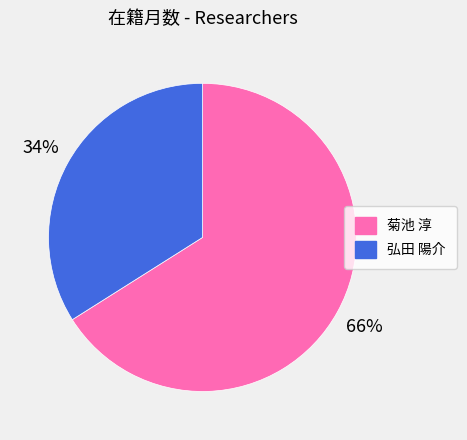

Rank the categories by value from lowest to highest.

弘田 陽介, 菊池 淳